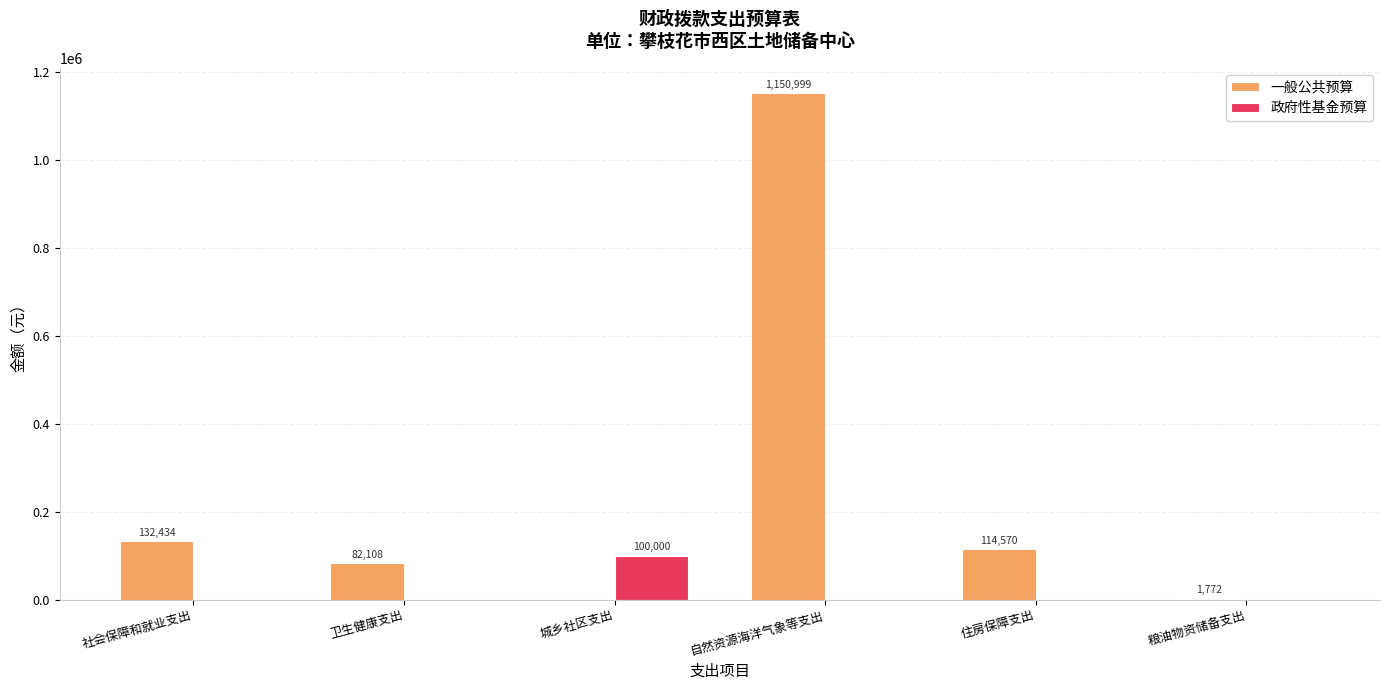

Which category has the highest value across all series?

自然资源海洋气象等支出